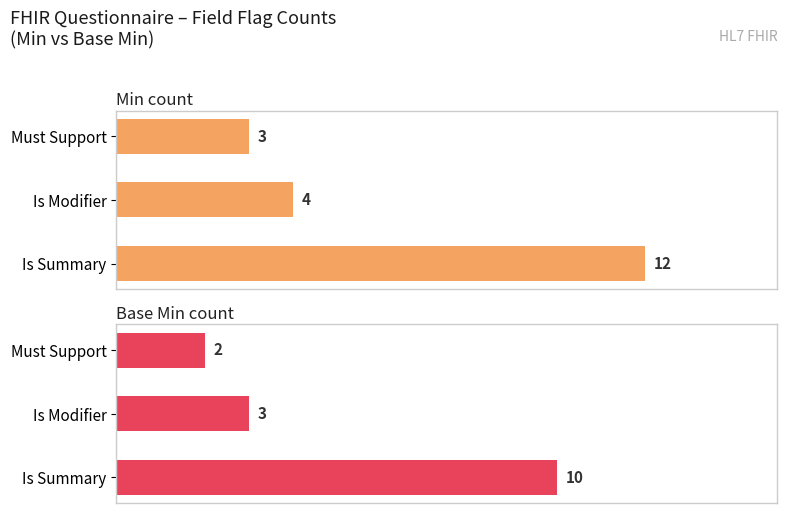

At Is Summary, list the series in order from smallest to largest.

Base Min count, Min count